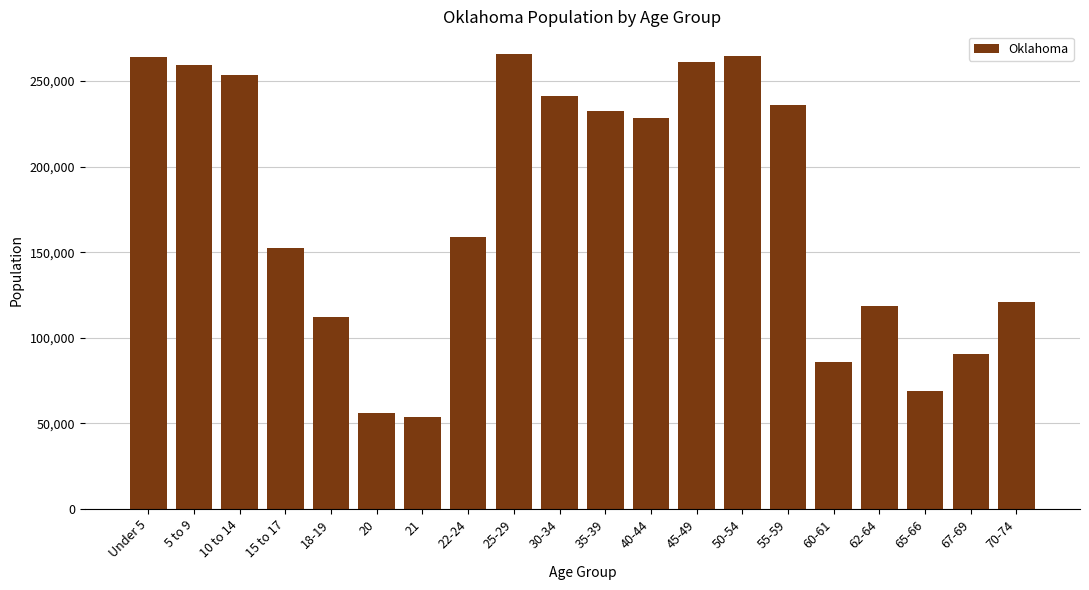

What is the value of the 16th bar from the left?

85815